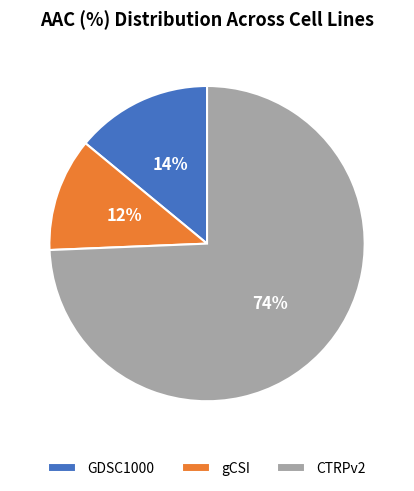

The CTRPv2 slice represents 87% of the pie. True or false?

False